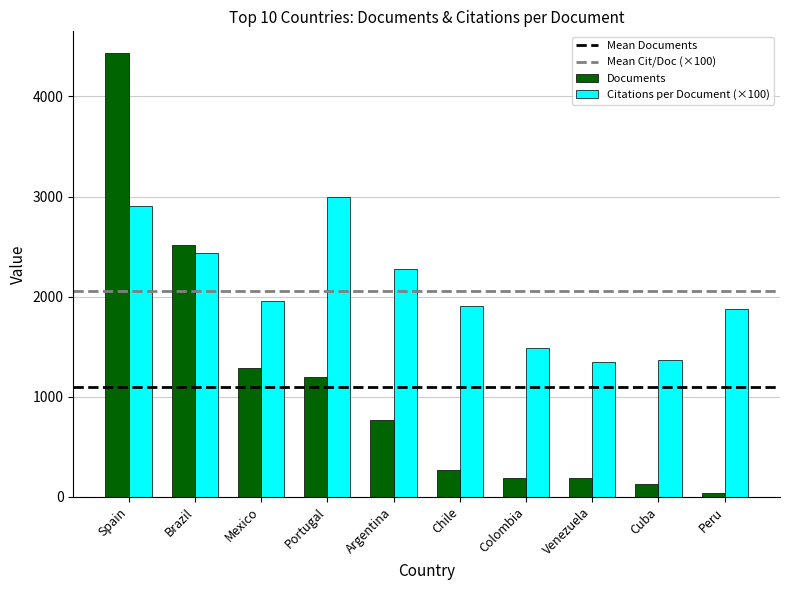

Rank the series by their maximum value, from highest to lowest.

Documents, Citations per Document (×100)